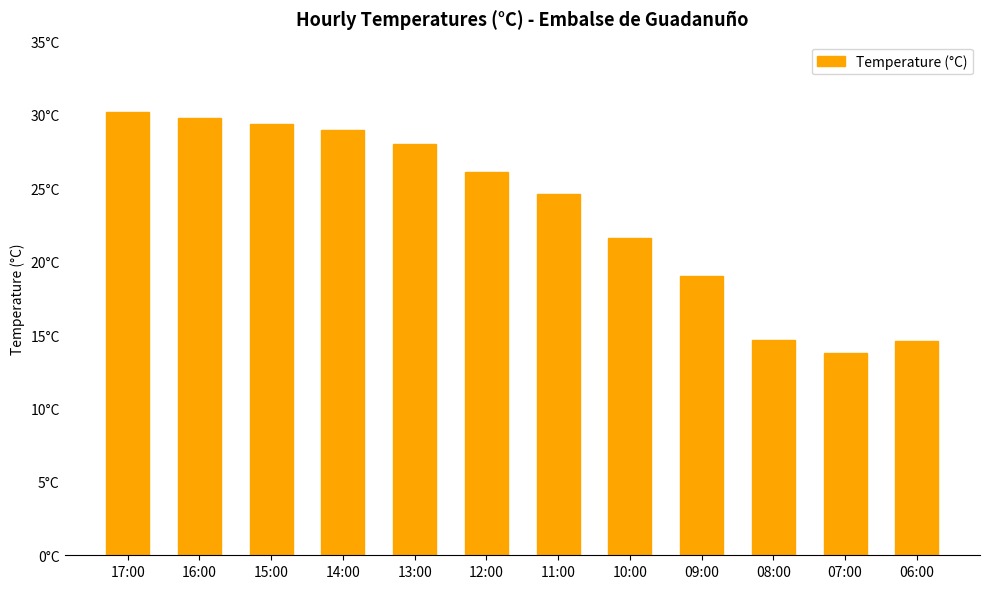

What is the label of the 2nd bar from the left?

16:00